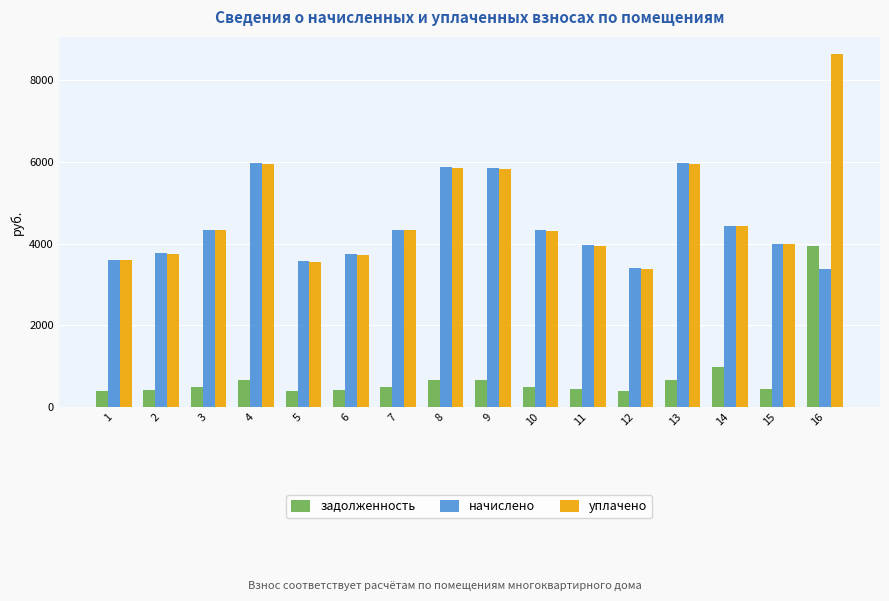

What value does the уплачено series have at 3?

4325.2